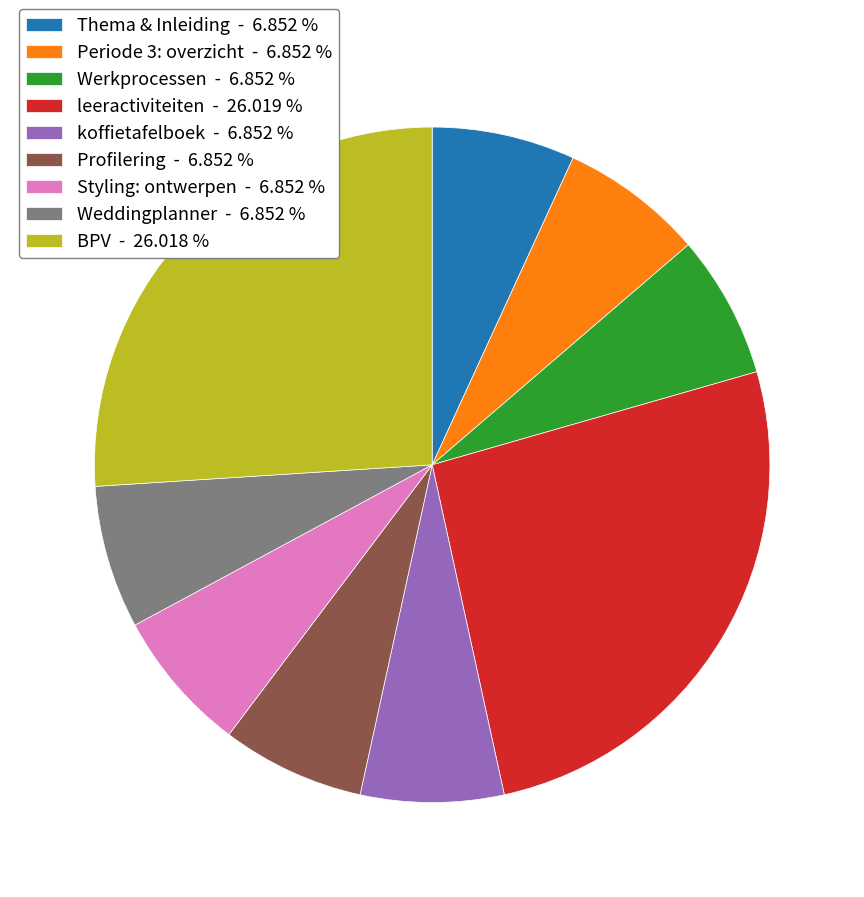

Does Weddingplanner - 6.852 % represent more than half of the total?

No